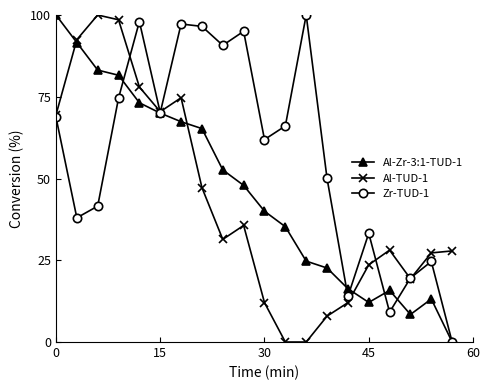

In Al-TUD-1, how many points are higher than both neighbors (excluding endpoints)?

4